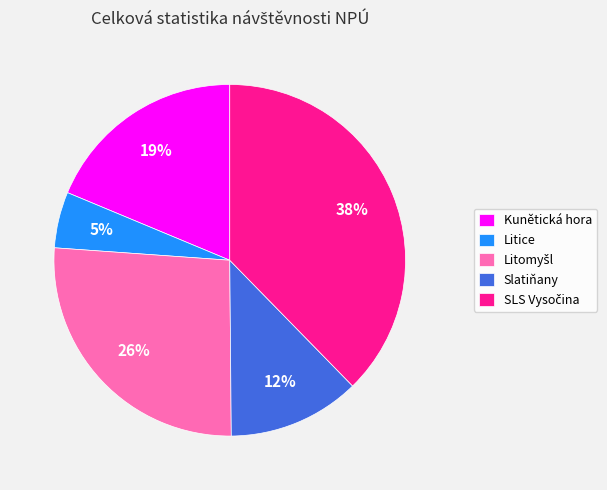

How many slices are in this pie chart?

5